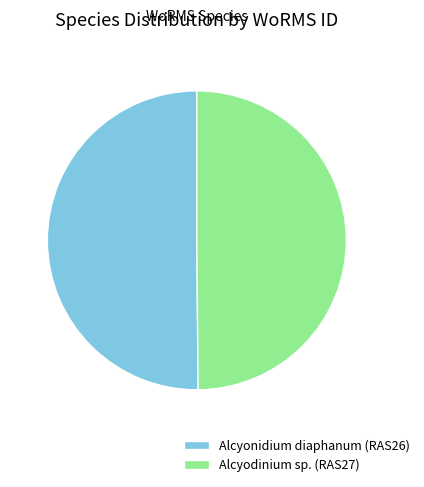

Count the number of slices in the pie.

2